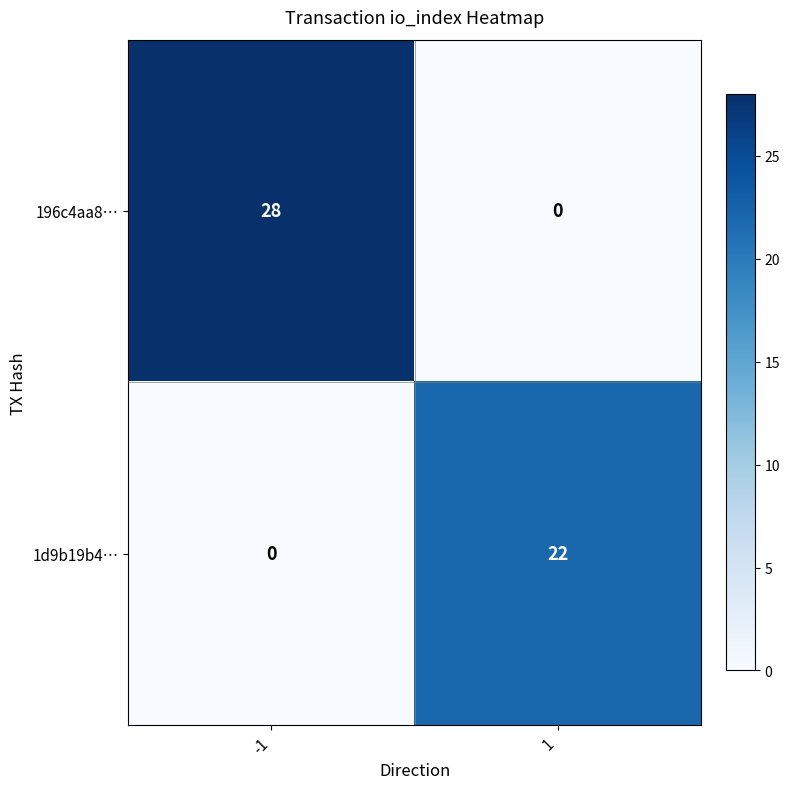

At which category is the sum across all series the highest?

-1